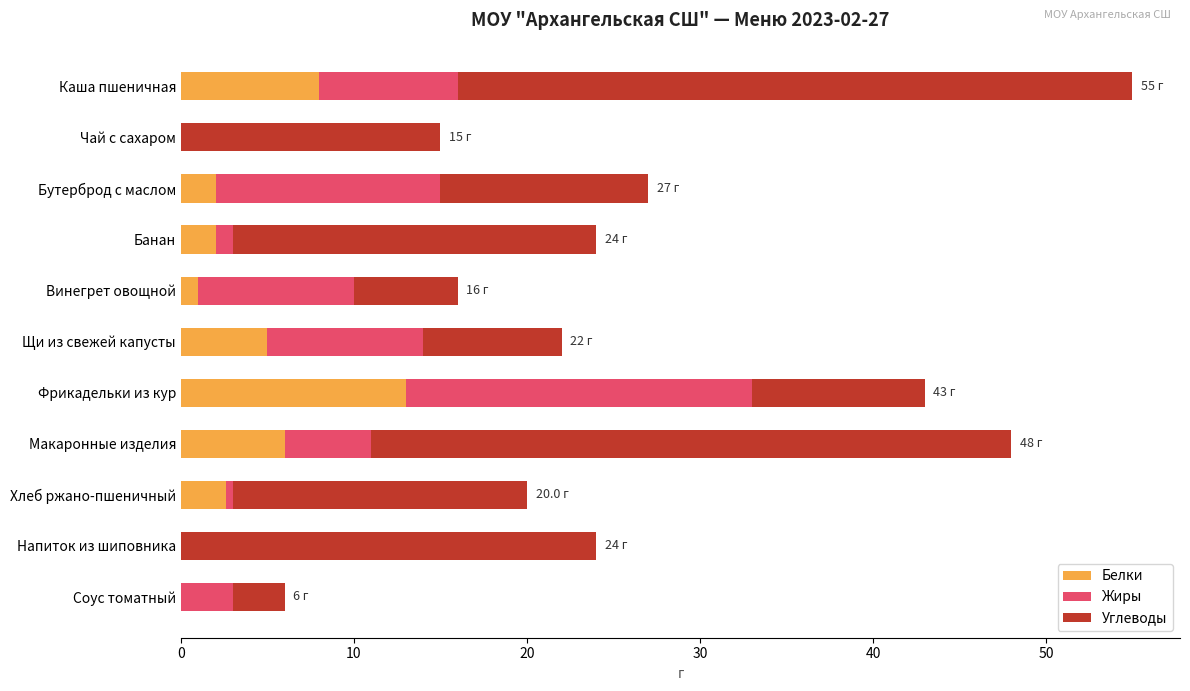

What is the total value across all series at Бутерброд с маслом?

27.0